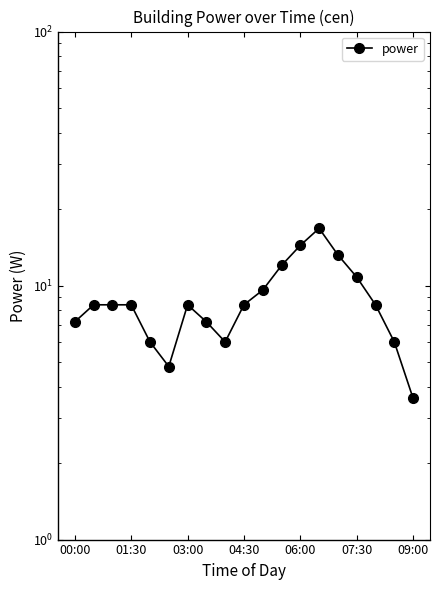

The chart shows a value of 14.2 at 04:30. True or false?

False